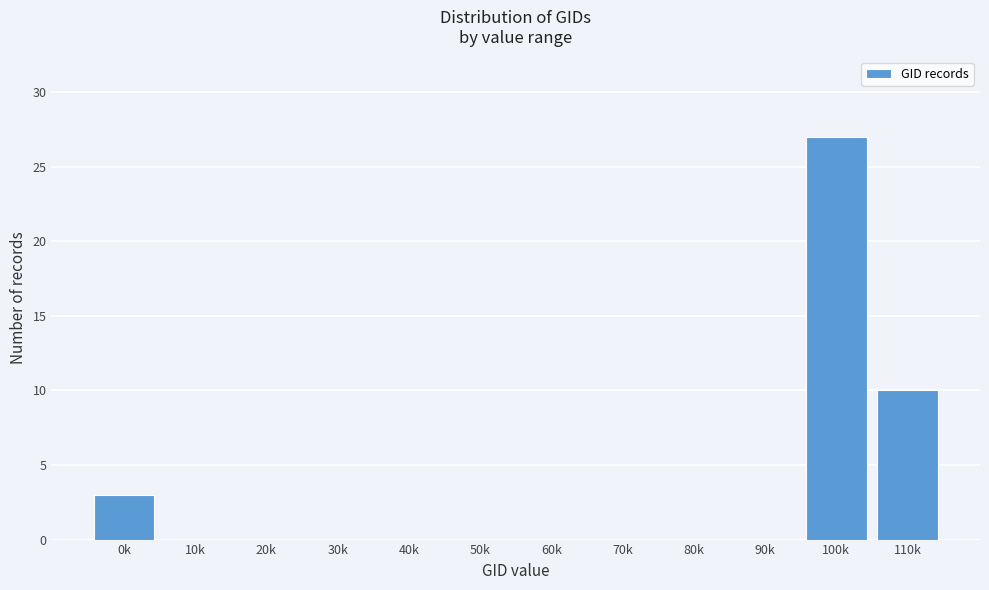

Reading left to right, what are all the values shown in this chart?

0k=3	10k=0	20k=0	30k=0	40k=0	50k=0	60k=0	70k=0	80k=0	90k=0	100k=27	110k=10